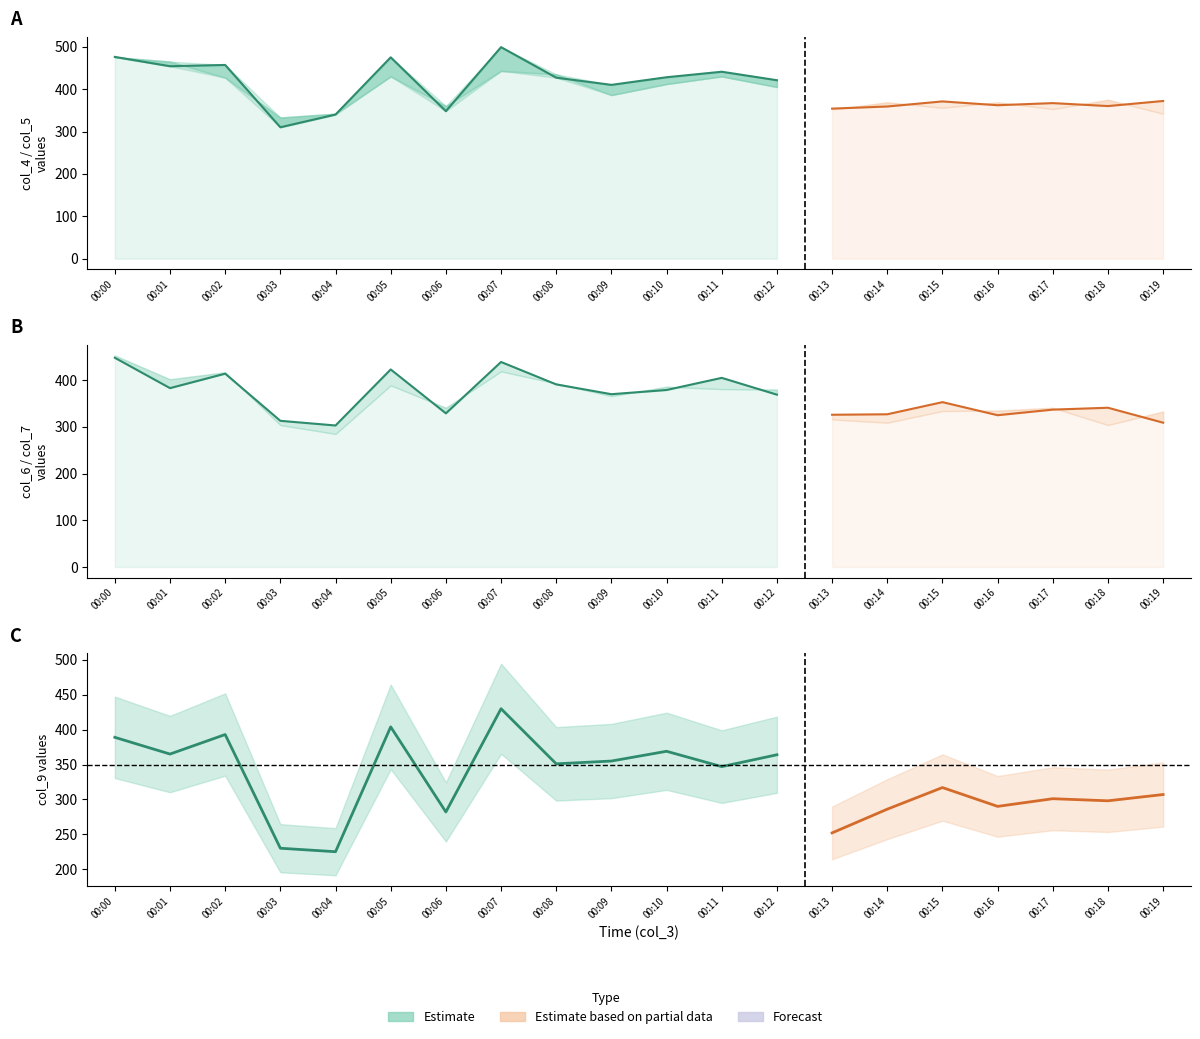

At which label does col_4 first exceed 410?

00:00